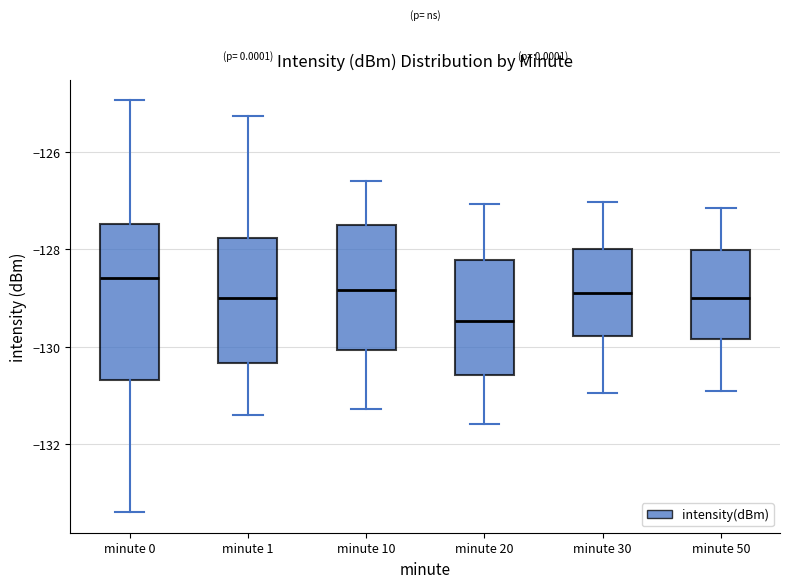

Where does the lower whisker of the box for minute 30 end on the y-axis? The values are not printed on the chart, so give them approximately, as read against the axis.

-131.0